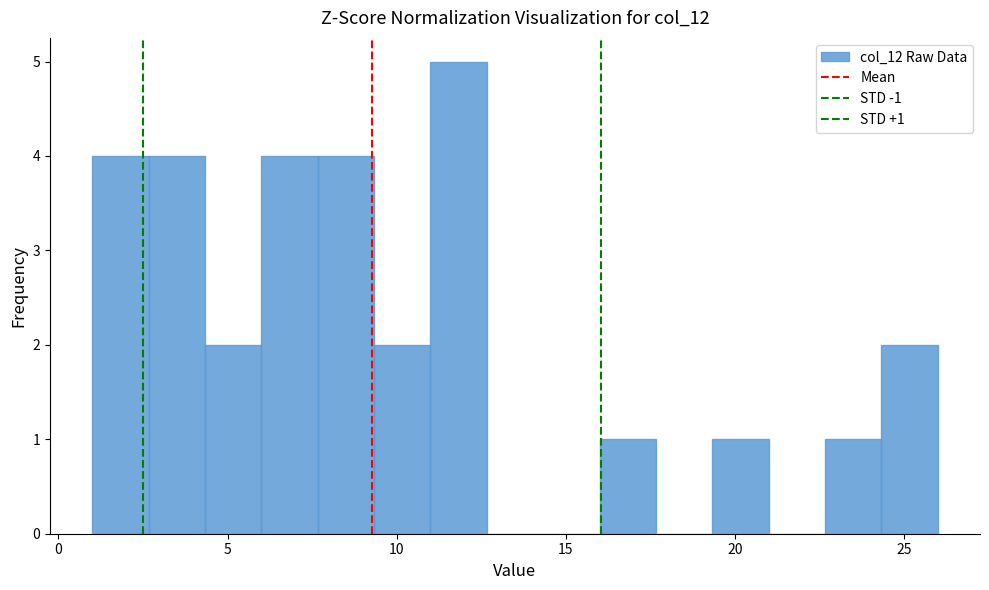

Read against the x-axis, roughly where is the centre of the tallest bar?

12.0